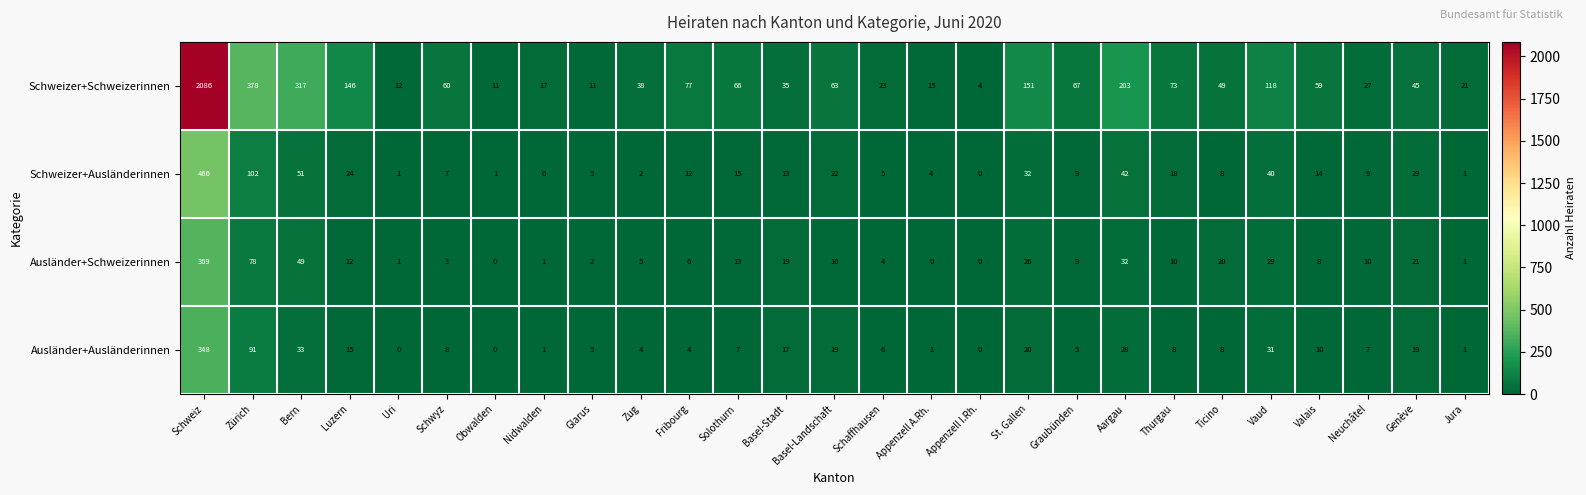

How many data points does each series have?

27